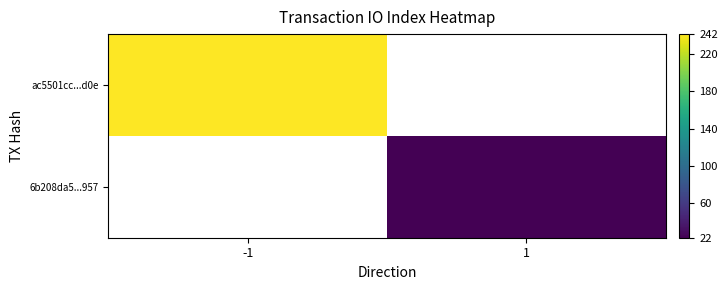

Which series has the largest total across all categories?

ac5501cc...d0e